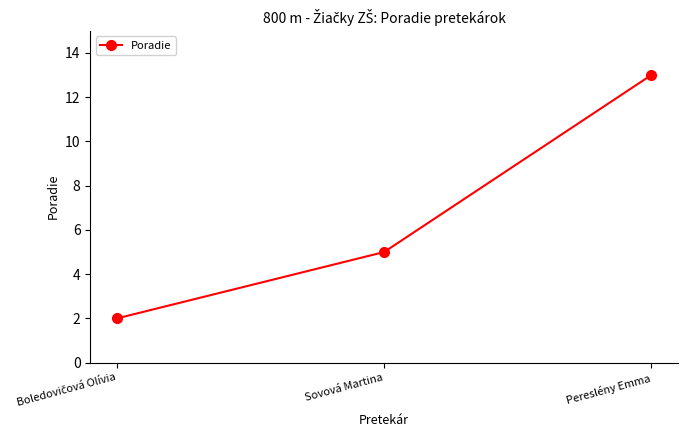

Which category has the highest value across all series?

Pereslény Emma